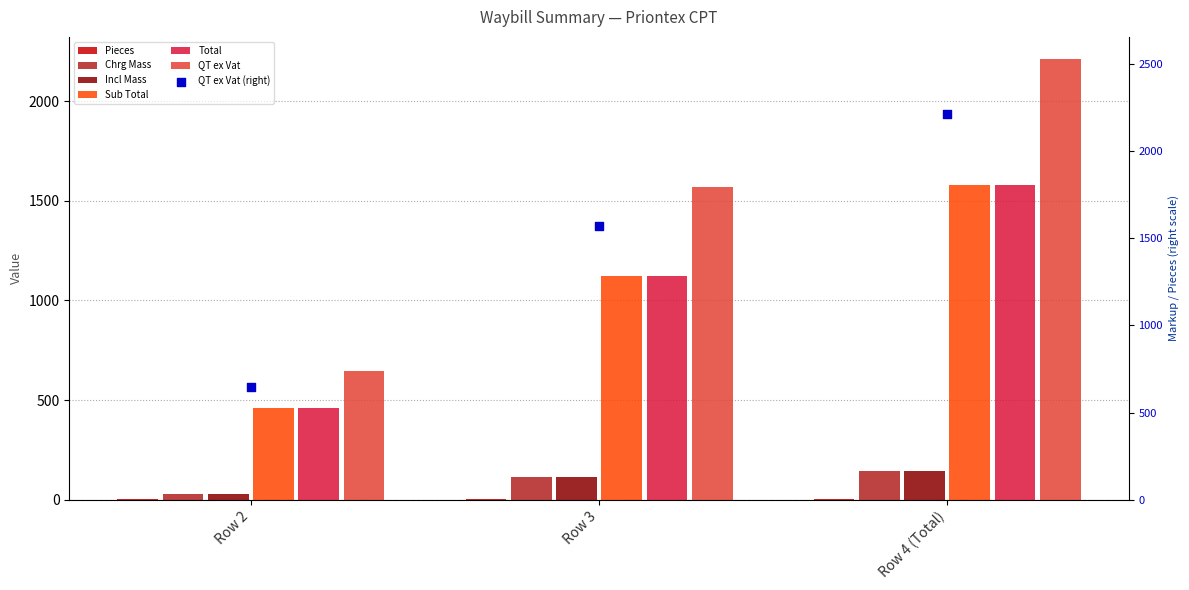

Which series has the largest total across all categories?

QT ex Vat